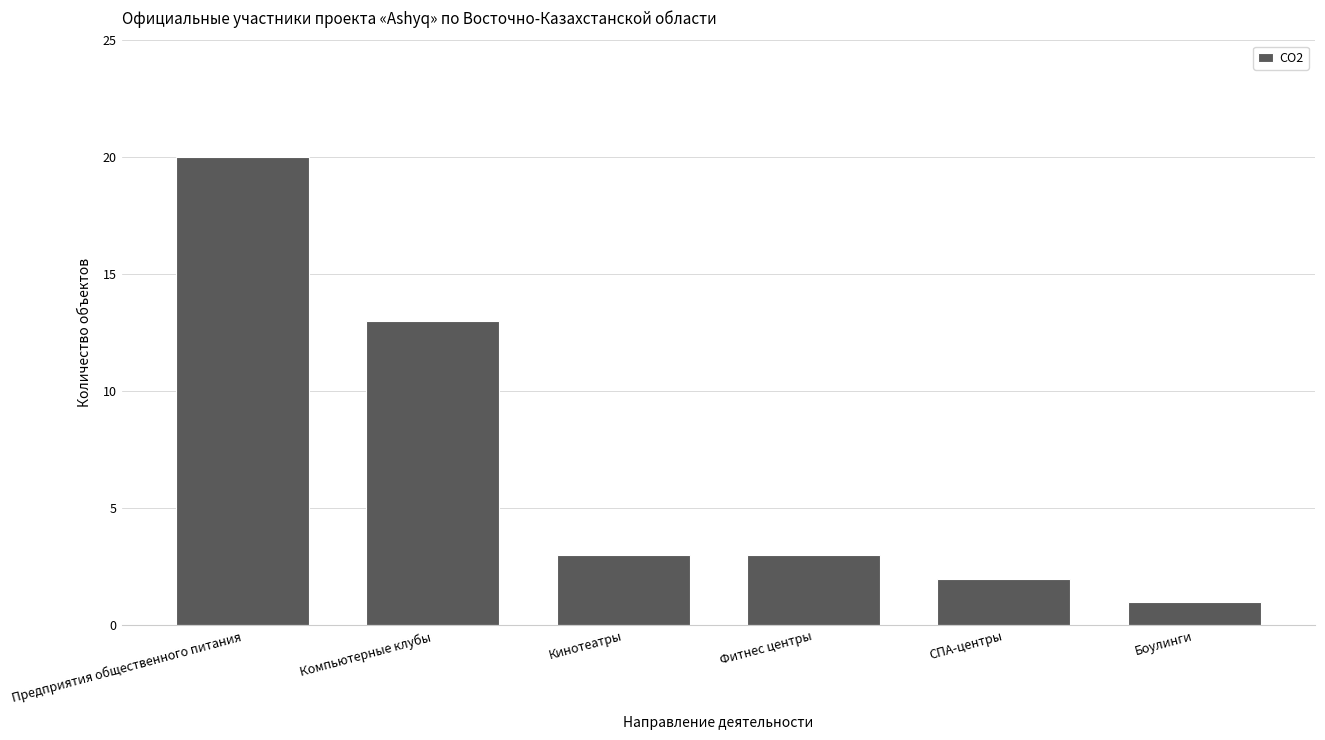

The chart shows a value of 4 at Фитнес центры. True or false?

False